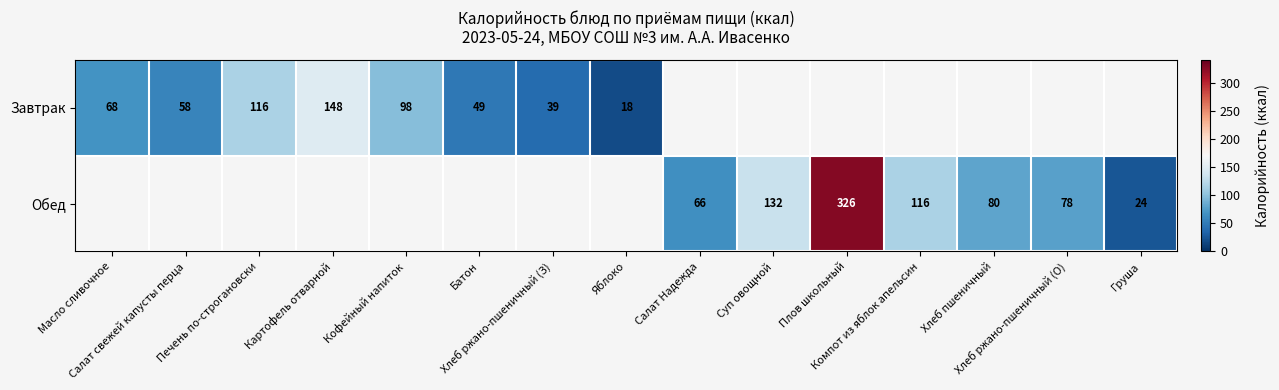

Which category has the highest value in the Завтрак series?

Картофель отварной